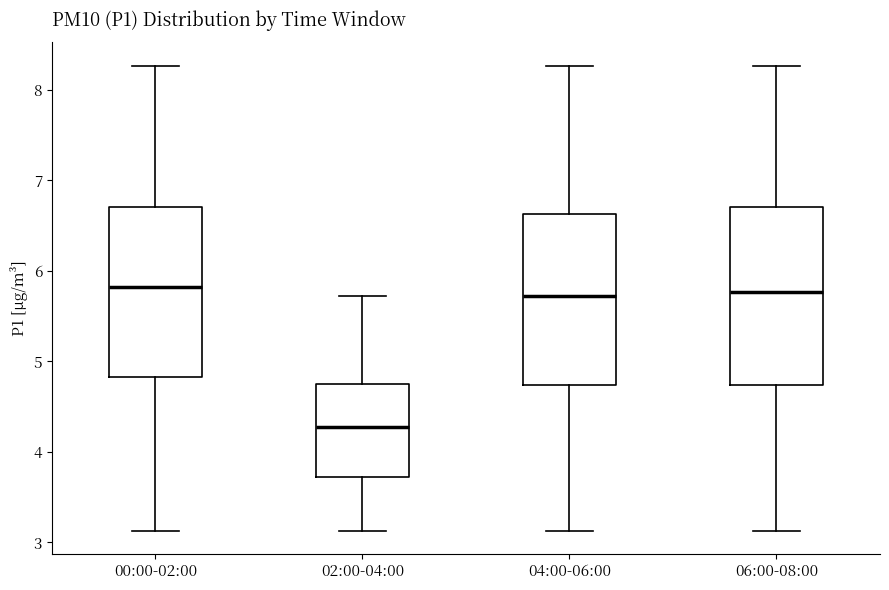

Reading left to right, read every box against the y-axis: the position of its median line, the range the box covers, and the ends of its whiskers. The values are not printed on the chart, so give them approximately, as read against the axis.

00:00-02:00: median 5.8, box 4.8 to 6.7, whiskers 3.1 to 8.3
02:00-04:00: median 4.3, box 3.7 to 4.8, whiskers 3.1 to 5.7
04:00-06:00: median 5.7, box 4.7 to 6.6, whiskers 3.1 to 8.3
06:00-08:00: median 5.8, box 4.7 to 6.7, whiskers 3.1 to 8.3